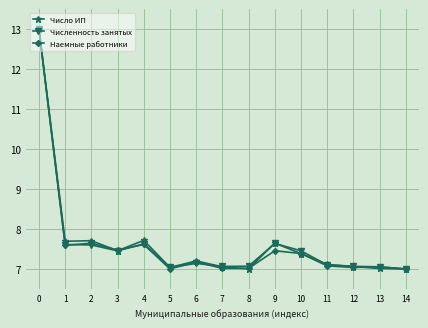

The Наемные работники series shows 7.6 at 4. True or false?

True